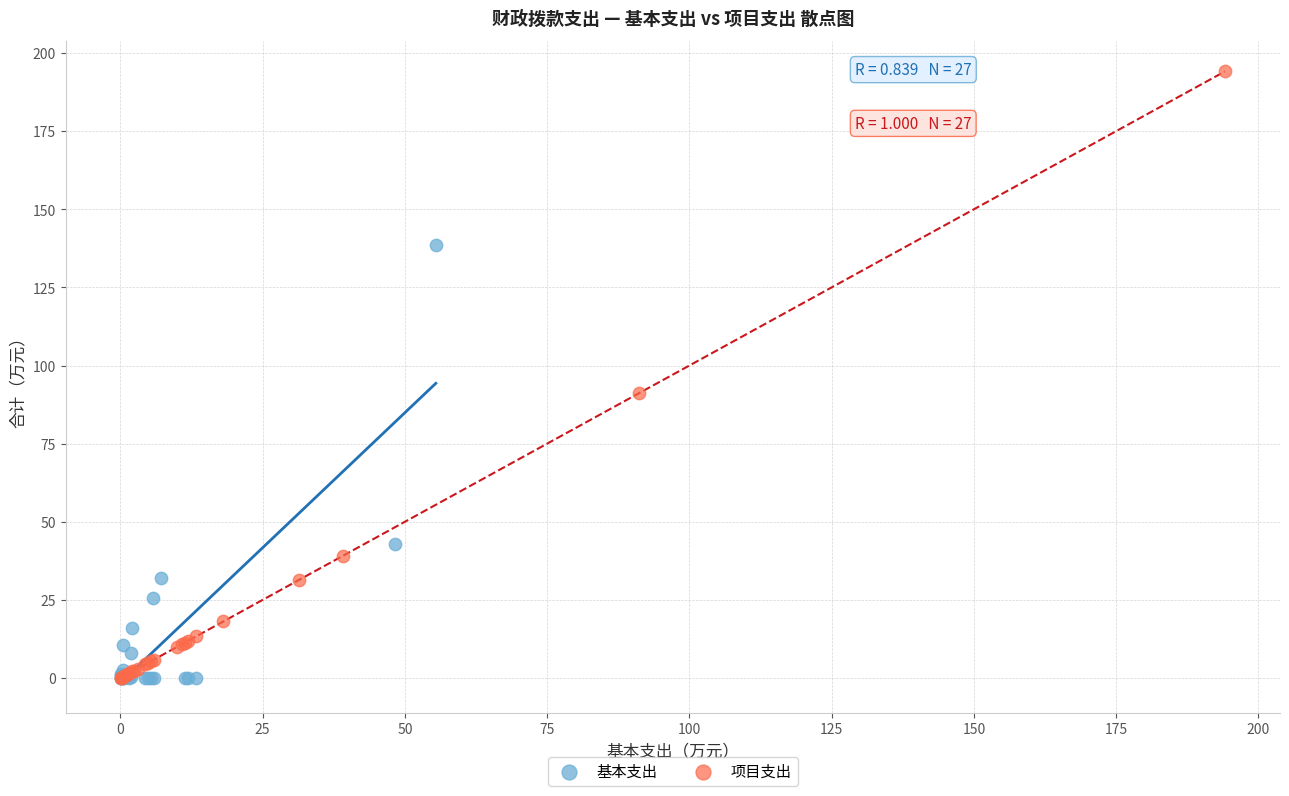

Which series has the widest spread of Y values?

项目支出